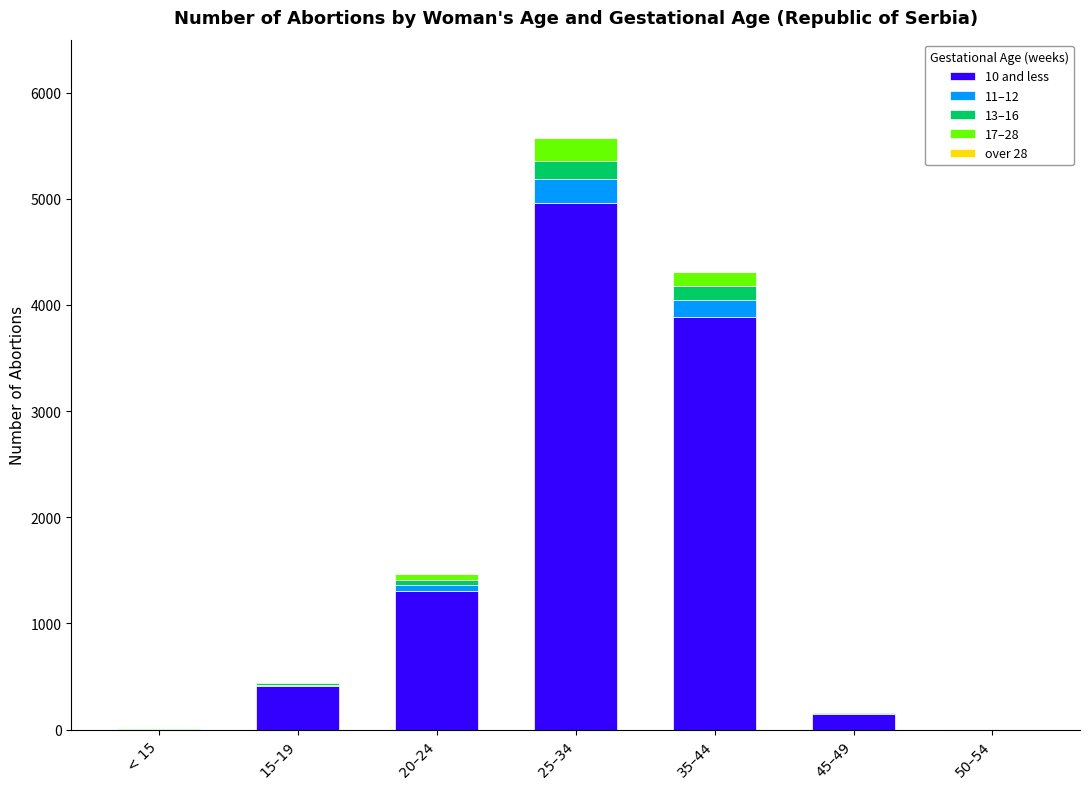

True or false: 10 and less has a value of 150 at 45–49.

True